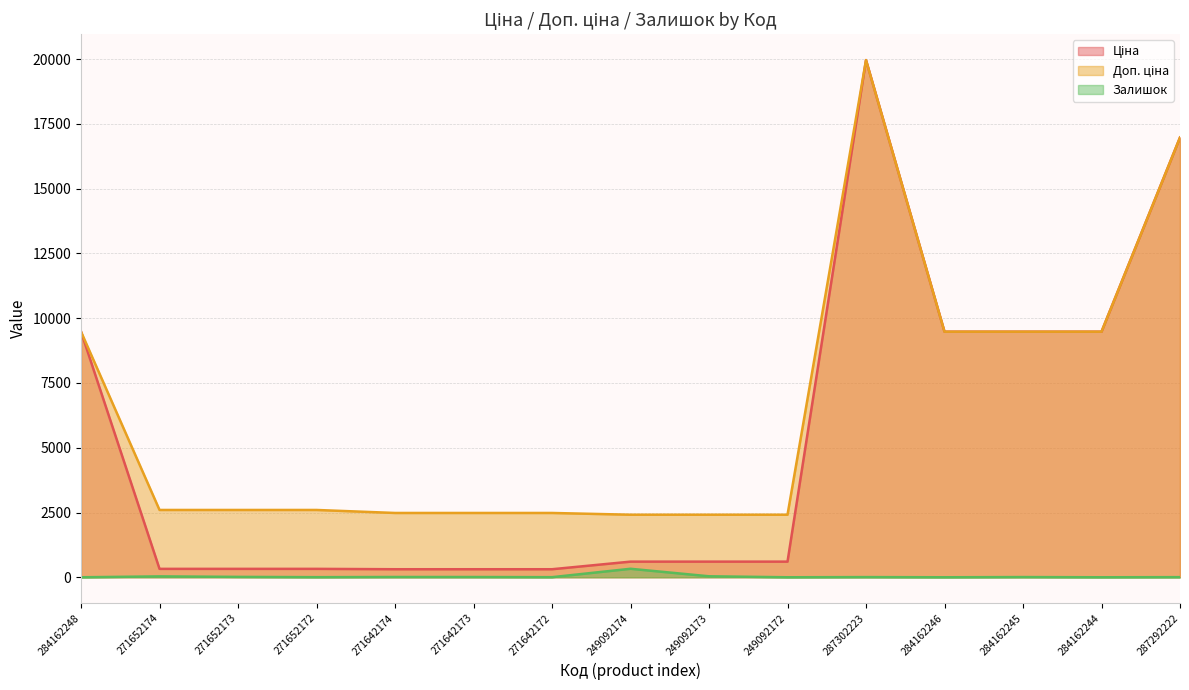

How many interior local peaks does the Ціна series have?

1